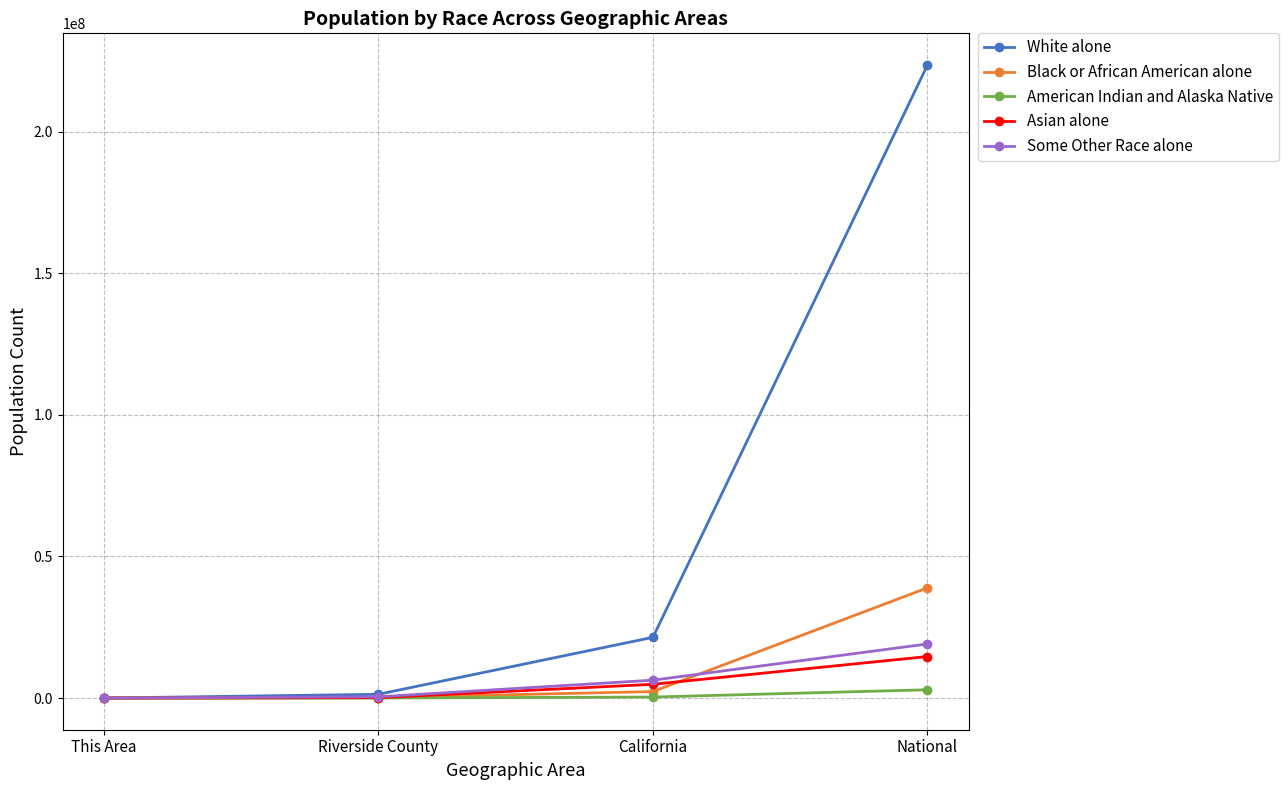

What is the maximum value for Asian alone?

14674252